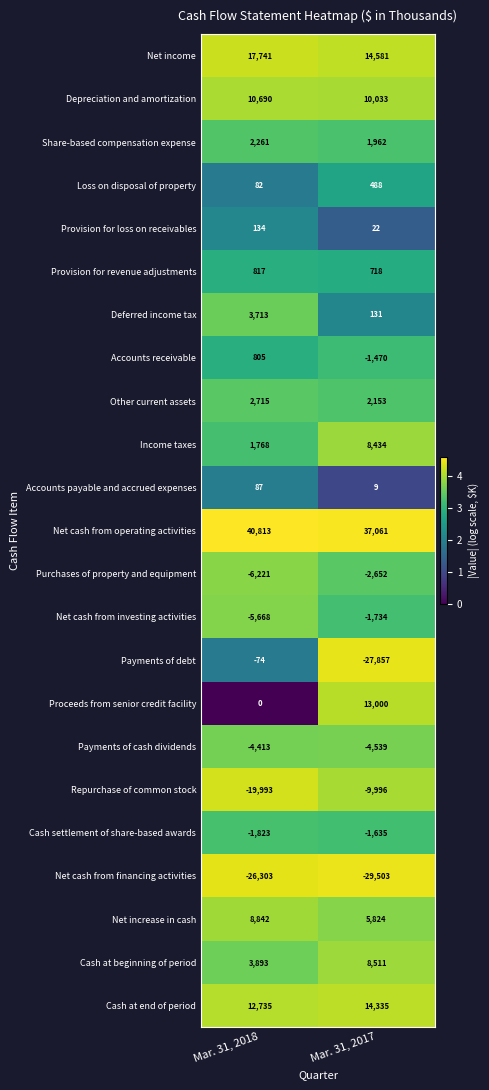

At which category is the sum across all series the highest?

Mar. 31, 2018